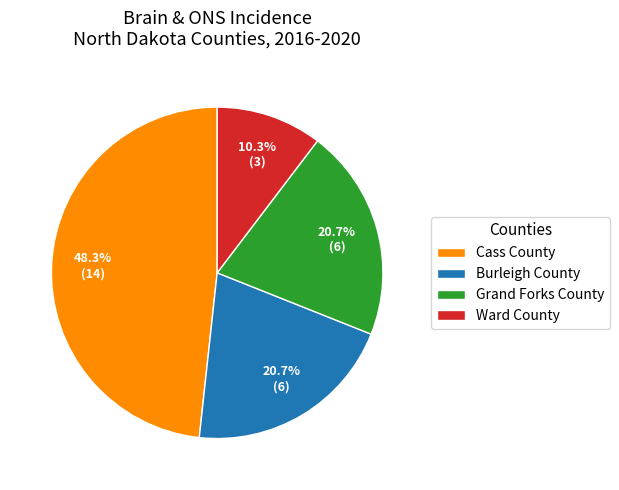

Does any single category account for the majority?

No